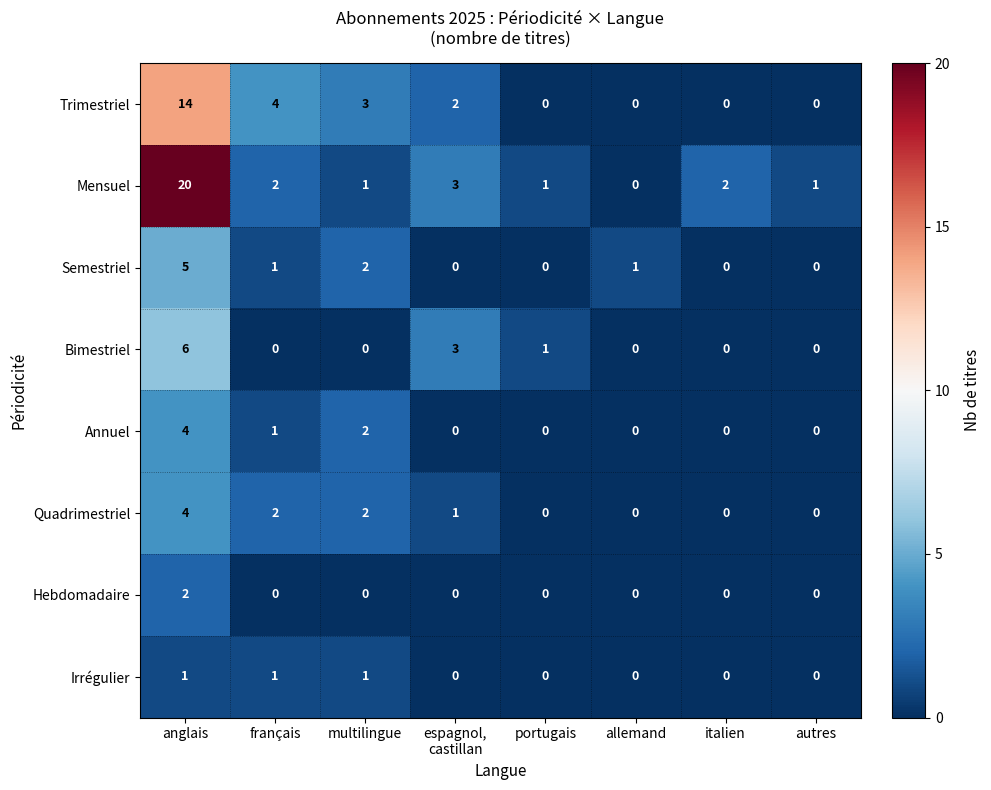

Which category has the highest value in the Semestriel series?

anglais